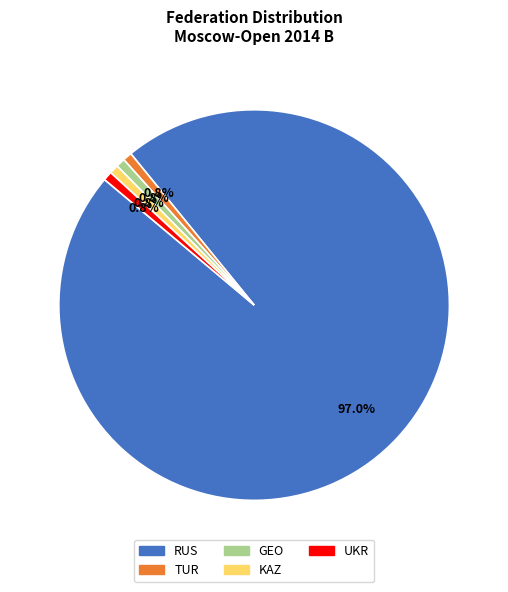

To the nearest percent, what is the difference between the largest and smallest slice percentages?

96%